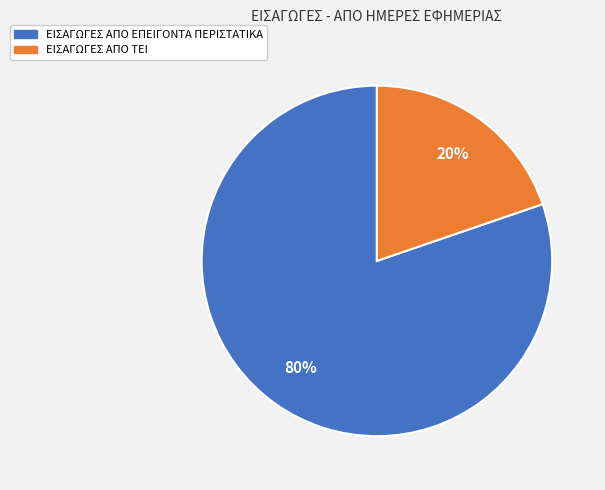

Is there a majority slice in this chart?

Yes